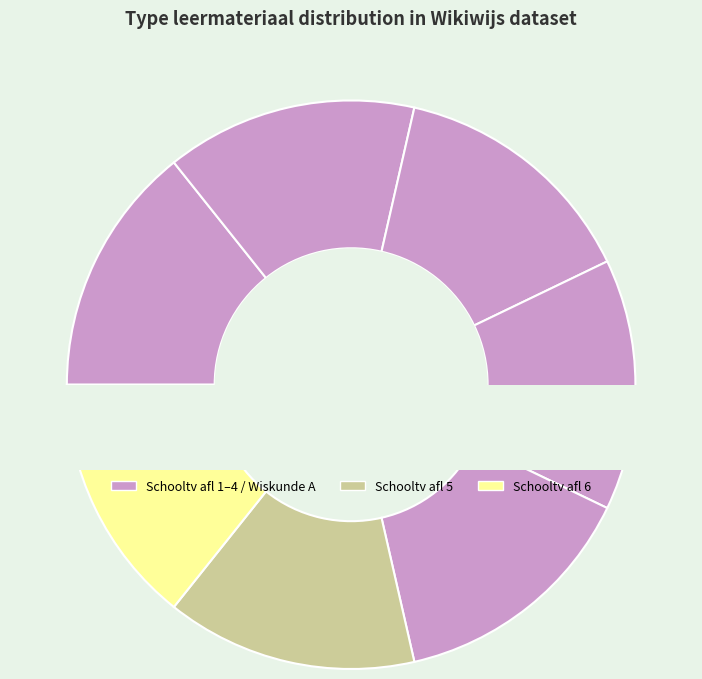

Which has a higher value, Schooltv afl 5 or Schooltv afl 4?

Schooltv afl 5